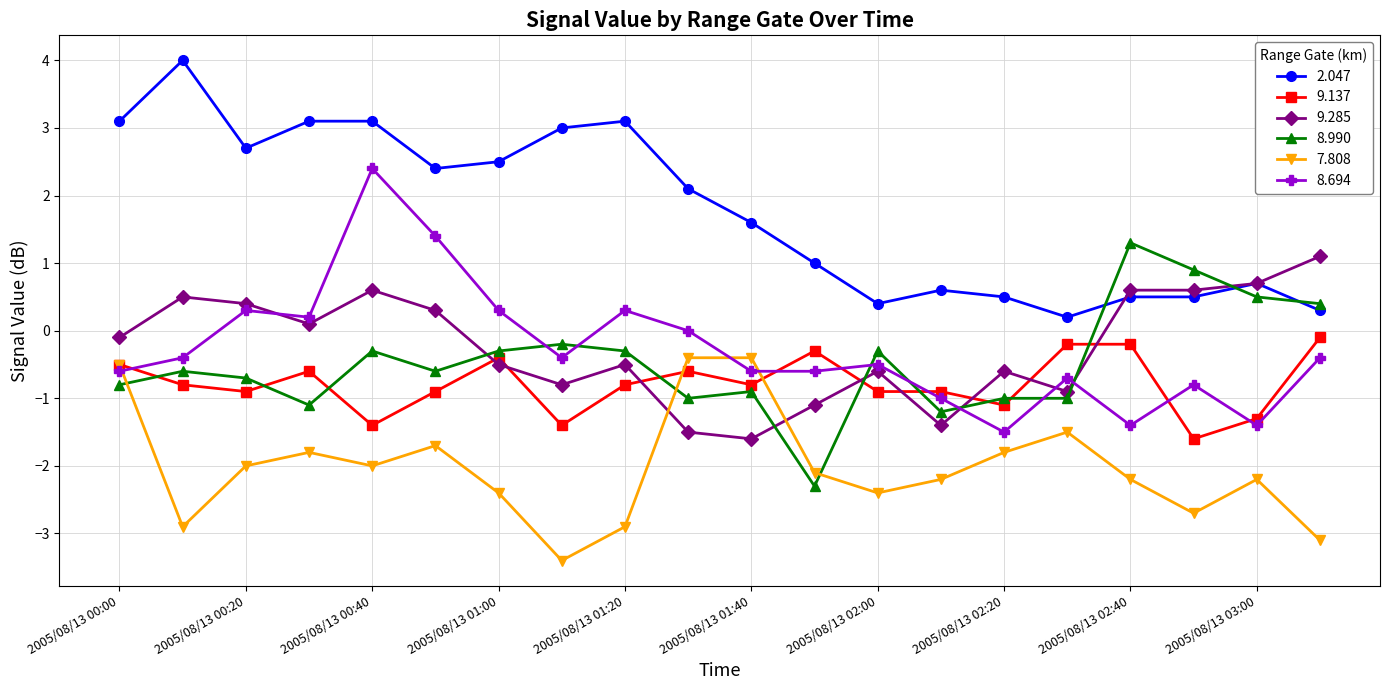

What is the average value of the 2.047 series?

1.8